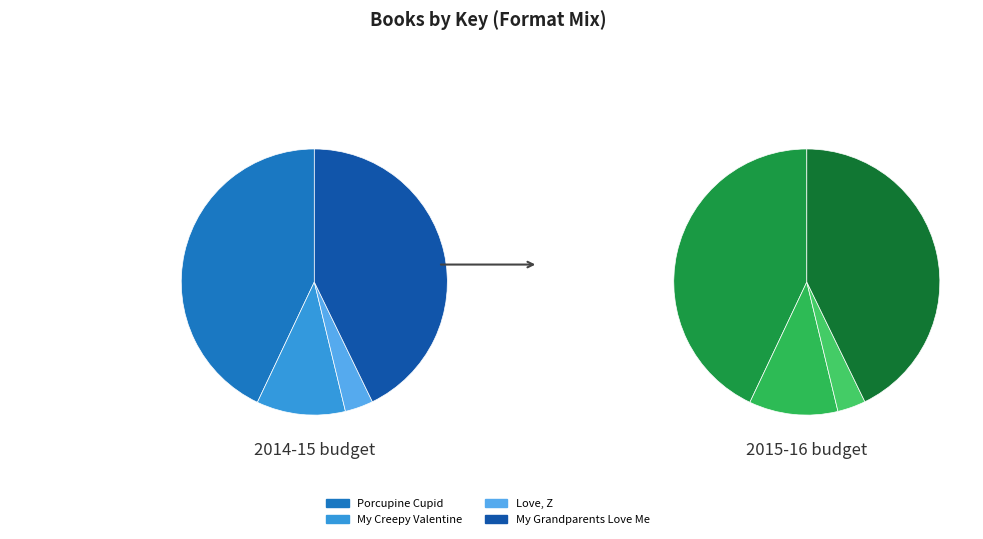

How many segments does this pie chart have?

4